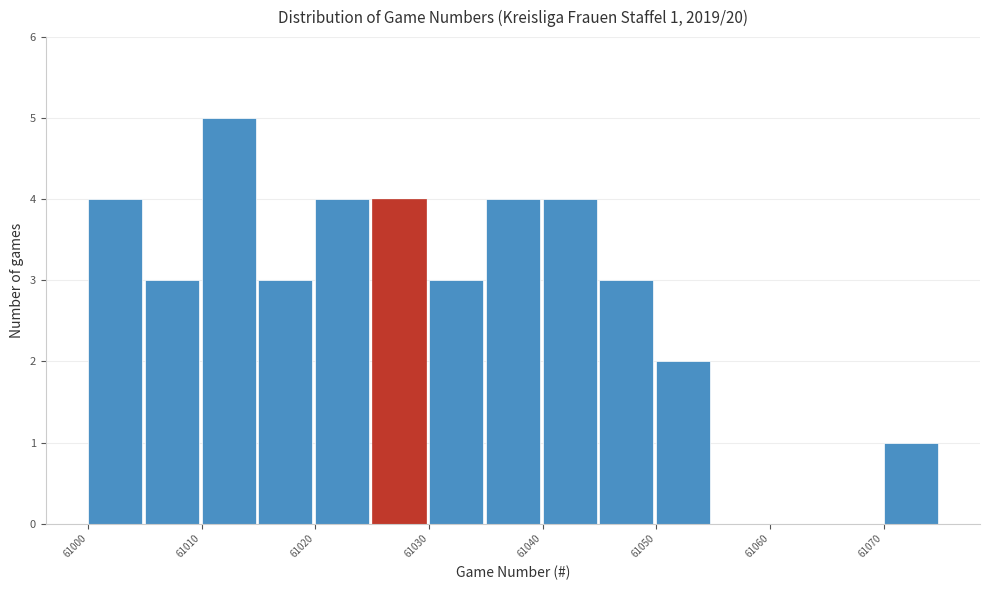

Over which range of the x-axis is the bar tallest?

61010 to 61015